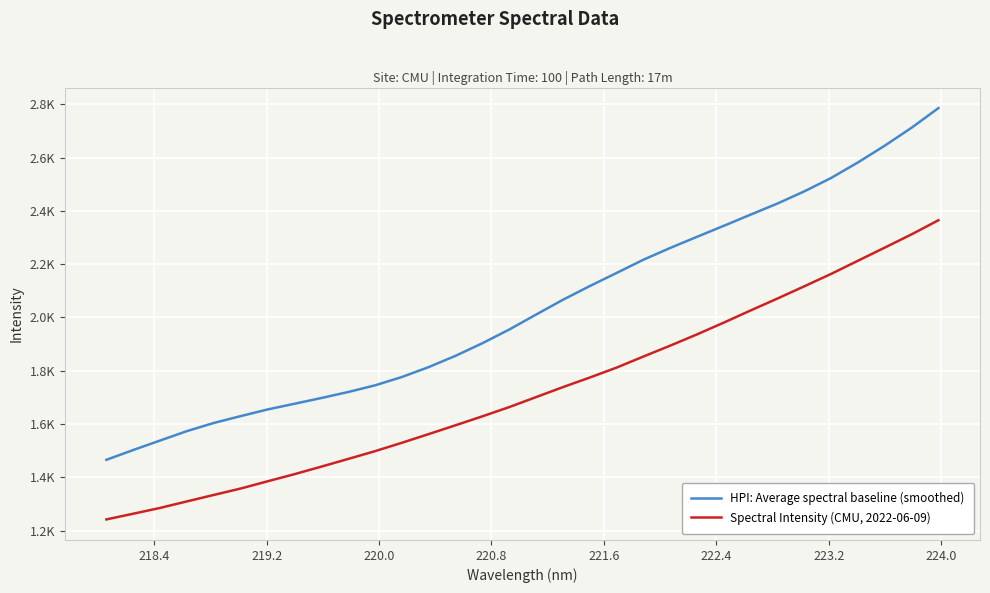

Is this an area chart (filled region under the line)?

No